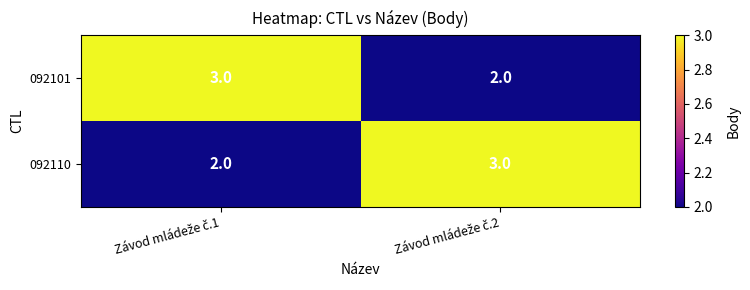

What is the greatest value displayed?

3